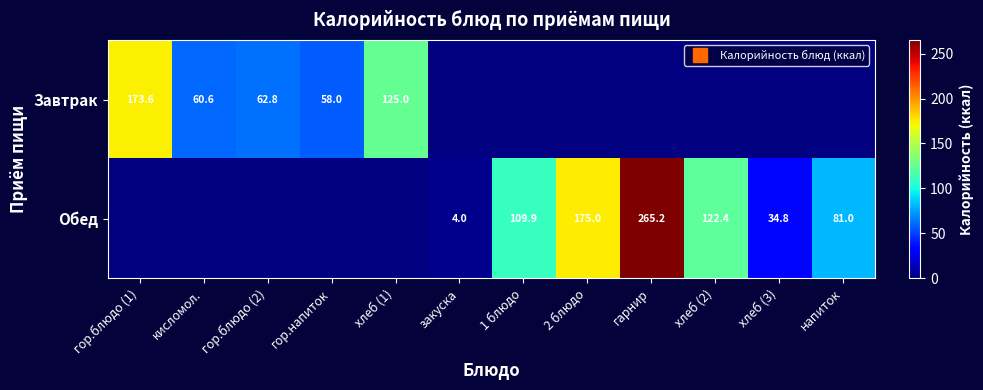

Is it true that Завтрак equals 62.8 at гор.блюдо (2)?

True